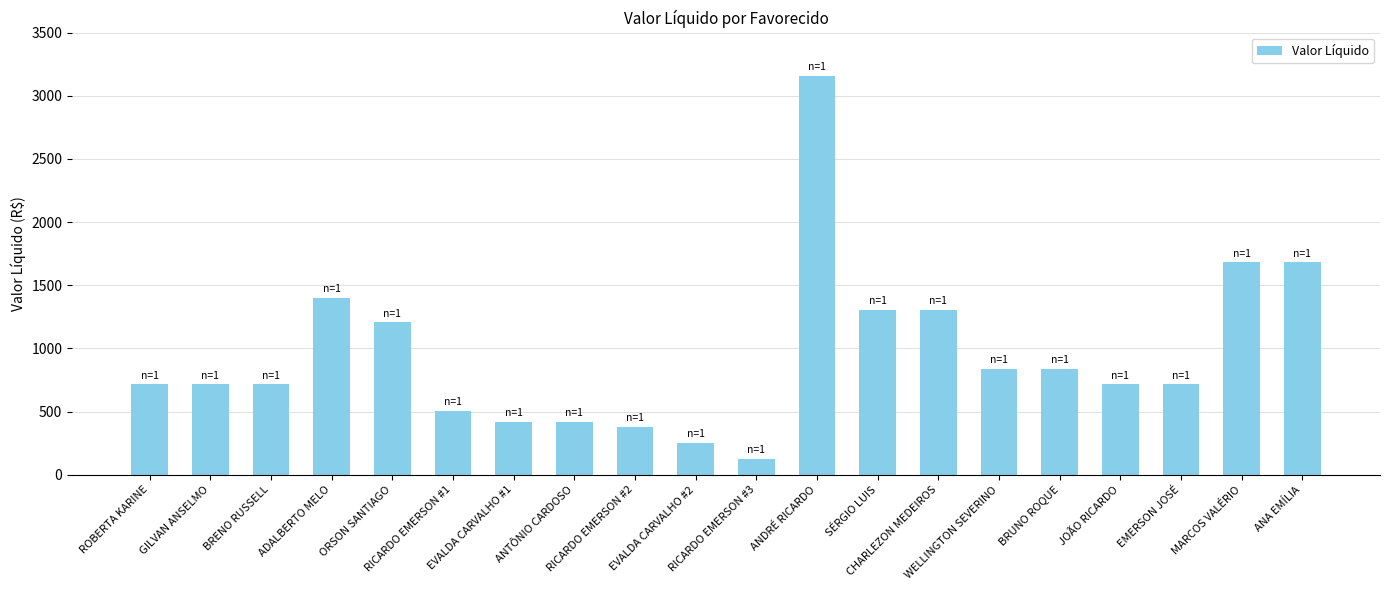

How many bars are there in total?

20